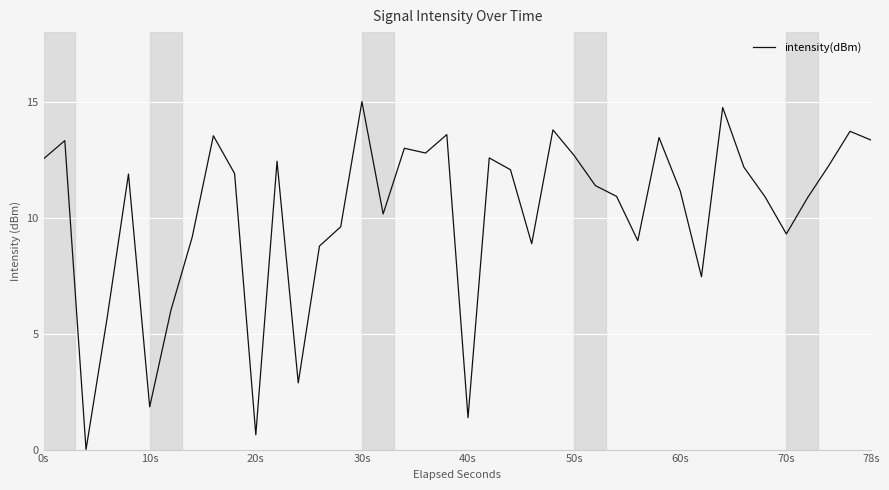

What is the difference between the second highest and minimum values?

14.8